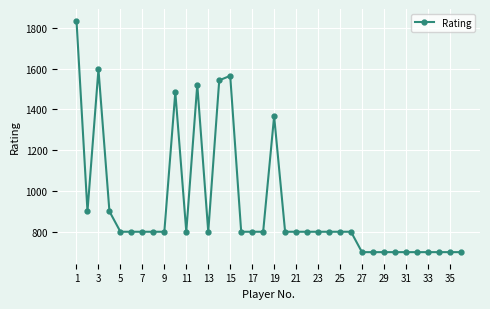

What is the minimum value shown in the chart?

700